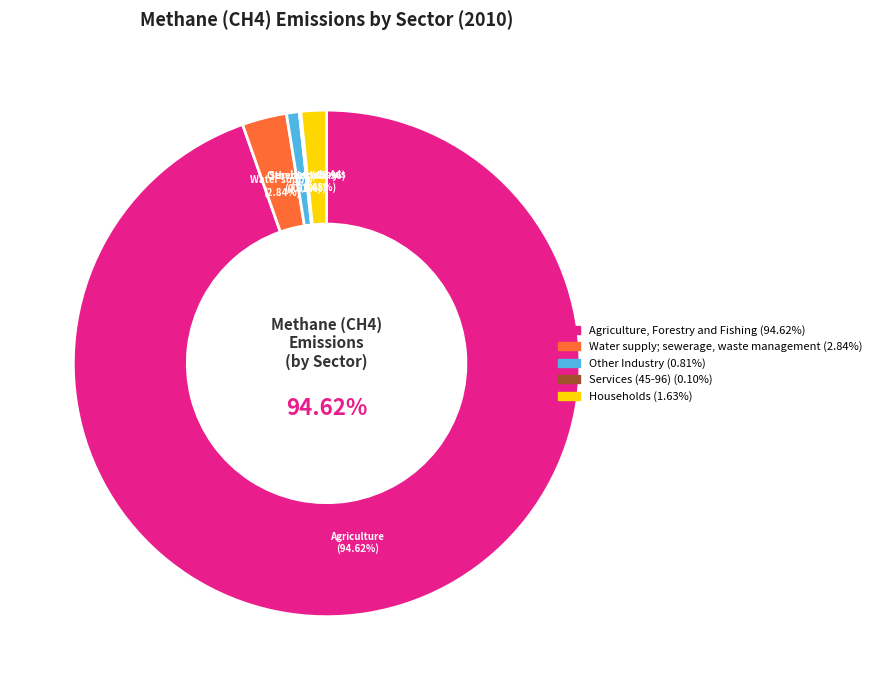

Rank the categories by value from highest to lowest.

Agriculture, Forestry and Fishing, Water supply; sewerage, waste management, Households, Other Industry, Services (45-96)